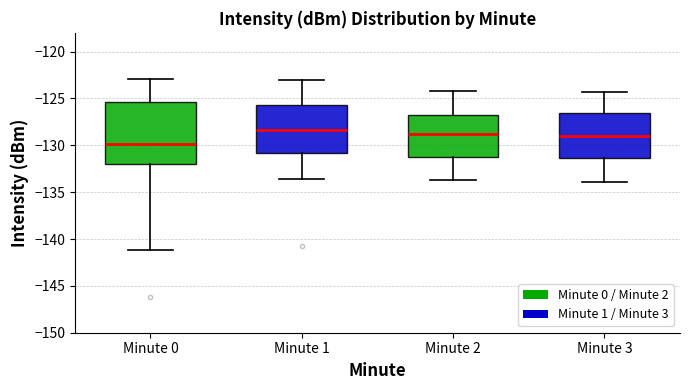

Comparing the boxes themselves (not the whiskers), which one is the tallest?

Minute 0